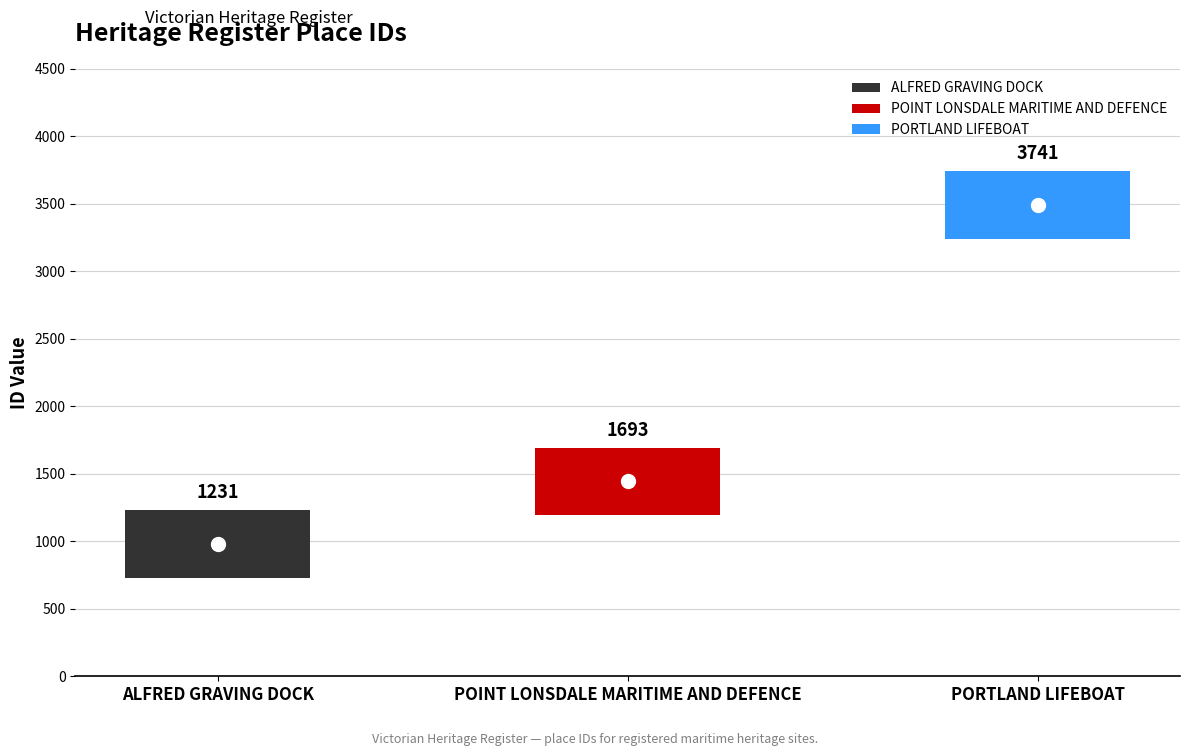

Rank the categories by value from lowest to highest.

ALFRED GRAVING DOCK, POINT LONSDALE MARITIME AND DEFENCE, PORTLAND LIFEBOAT